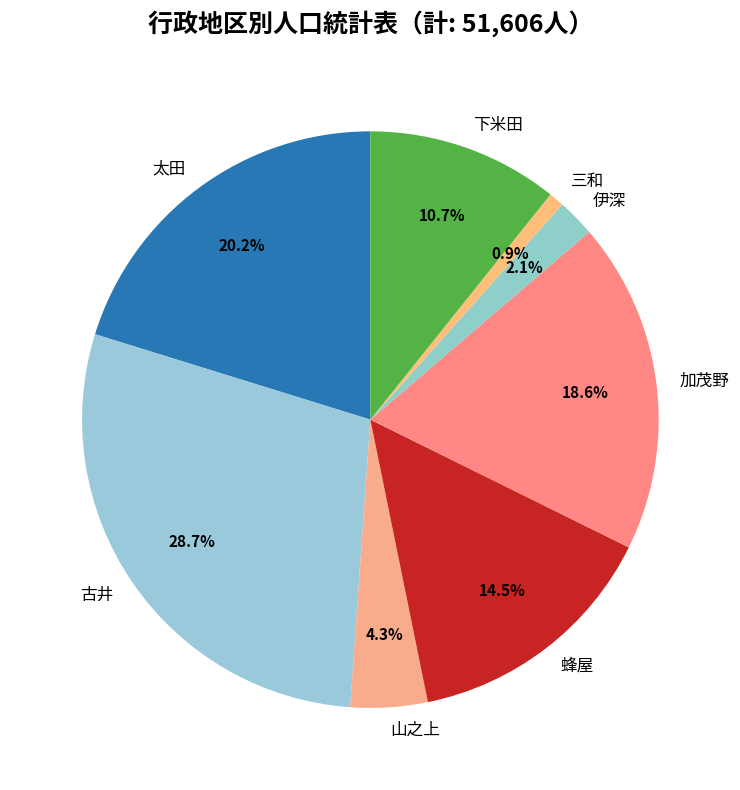

Between 古井 and 三和, which is larger?

古井